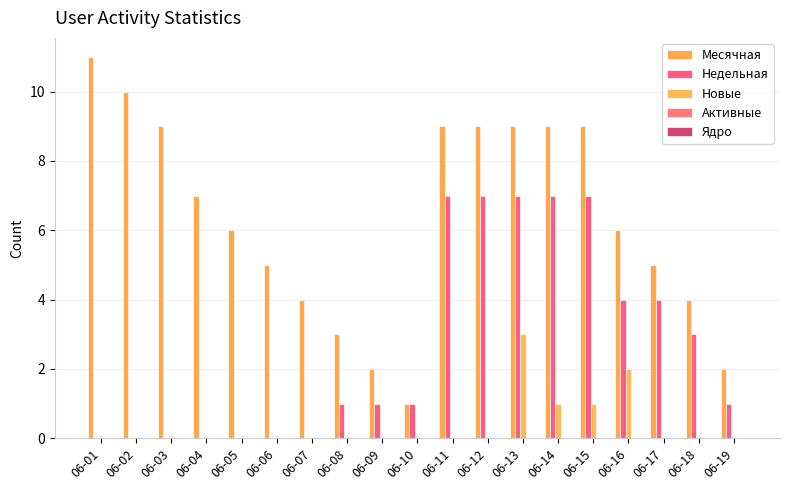

Reading left to right, what are all the values shown in this chart?

Месячная: 06-01=11	06-02=10	06-03=9	06-04=7	06-05=6	06-06=5	06-07=4	06-08=3	06-09=2	06-10=1	06-11=9	06-12=9	06-13=9	06-14=9	06-15=9	06-16=6	06-17=5	06-18=4	06-19=2
Недельная: 06-01=0	06-02=0	06-03=0	06-04=0	06-05=0	06-06=0	06-07=0	06-08=1	06-09=1	06-10=1	06-11=7	06-12=7	06-13=7	06-14=7	06-15=7	06-16=4	06-17=4	06-18=3	06-19=1
Новые: 06-01=0	06-02=0	06-03=0	06-04=0	06-05=0	06-06=0	06-07=0	06-08=0	06-09=0	06-10=0	06-11=0	06-12=0	06-13=3	06-14=1	06-15=1	06-16=2	06-17=0	06-18=0	06-19=0
Активные: 06-01=0	06-02=0	06-03=0	06-04=0	06-05=0	06-06=0	06-07=0	06-08=0	06-09=0	06-10=0	06-11=0	06-12=0	06-13=0	06-14=0	06-15=0	06-16=0	06-17=0	06-18=0	06-19=0
Ядро: 06-01=0	06-02=0	06-03=0	06-04=0	06-05=0	06-06=0	06-07=0	06-08=0	06-09=0	06-10=0	06-11=0	06-12=0	06-13=0	06-14=0	06-15=0	06-16=0	06-17=0	06-18=0	06-19=0